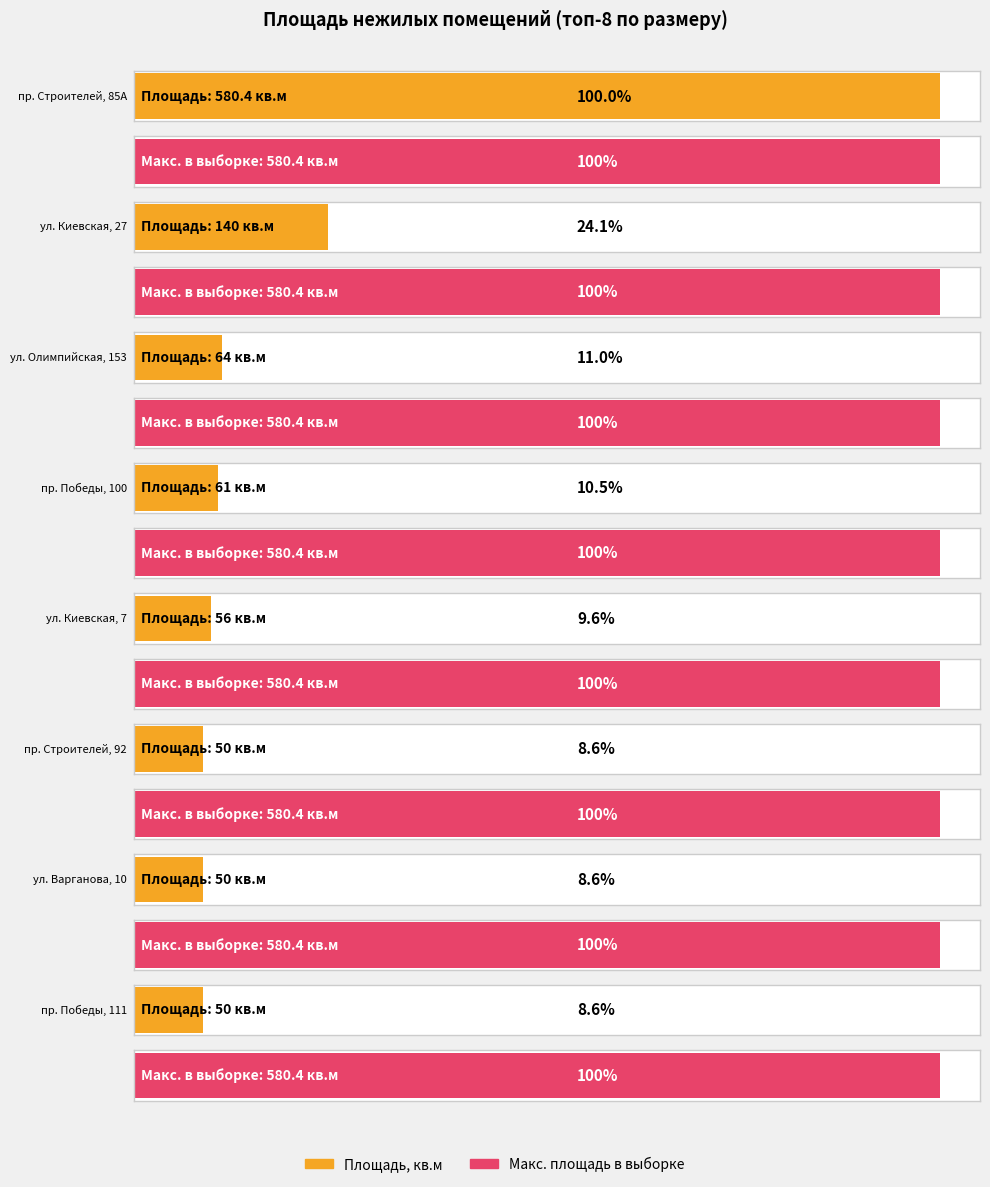

Are the bars grouped side by side (vs. stacked)?

No